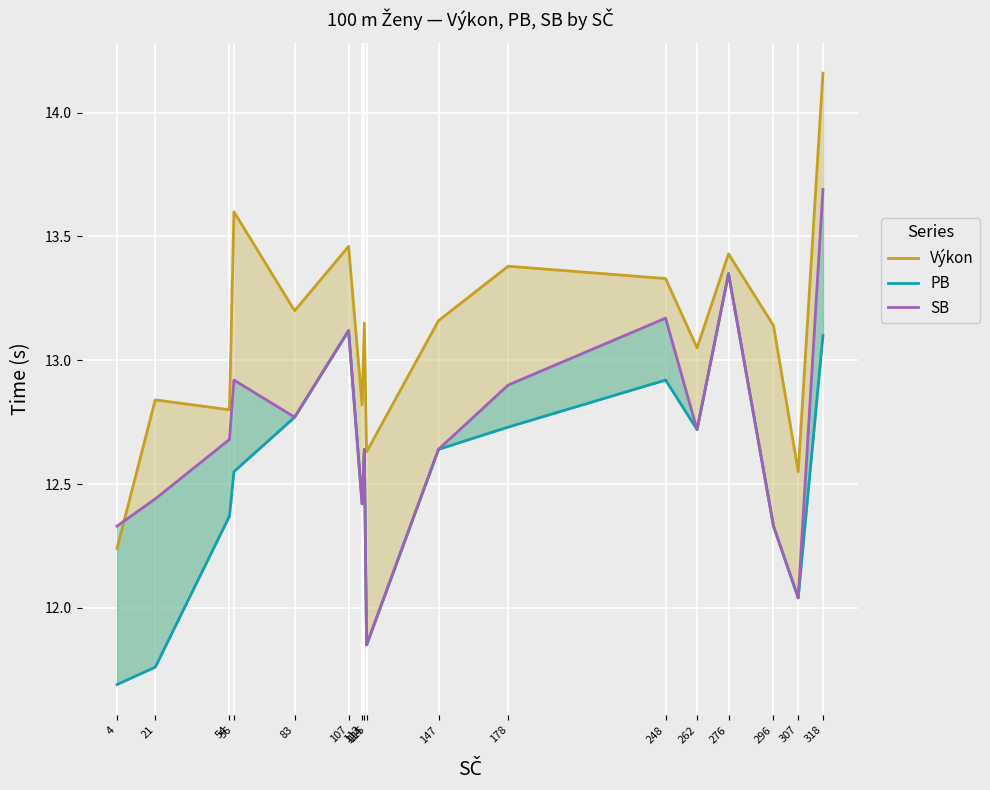

What is the difference between the maximum and minimum values in the Výkon series?

1.9